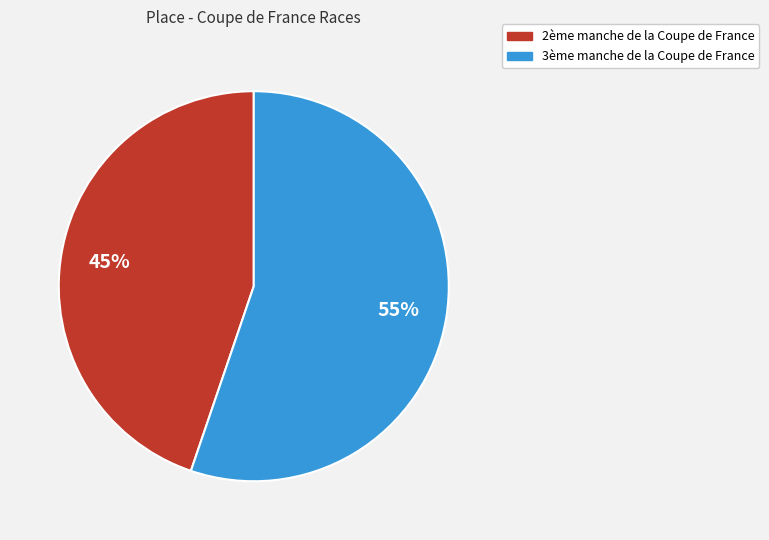

Is it true that 2ème manche de la Coupe de France is 45% of the pie?

True